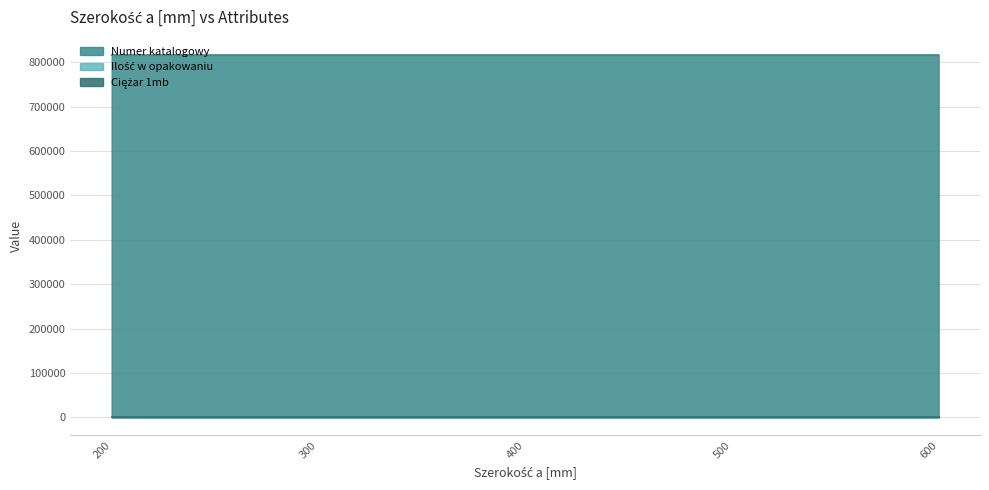

Which label corresponds to the largest value in the chart?

600